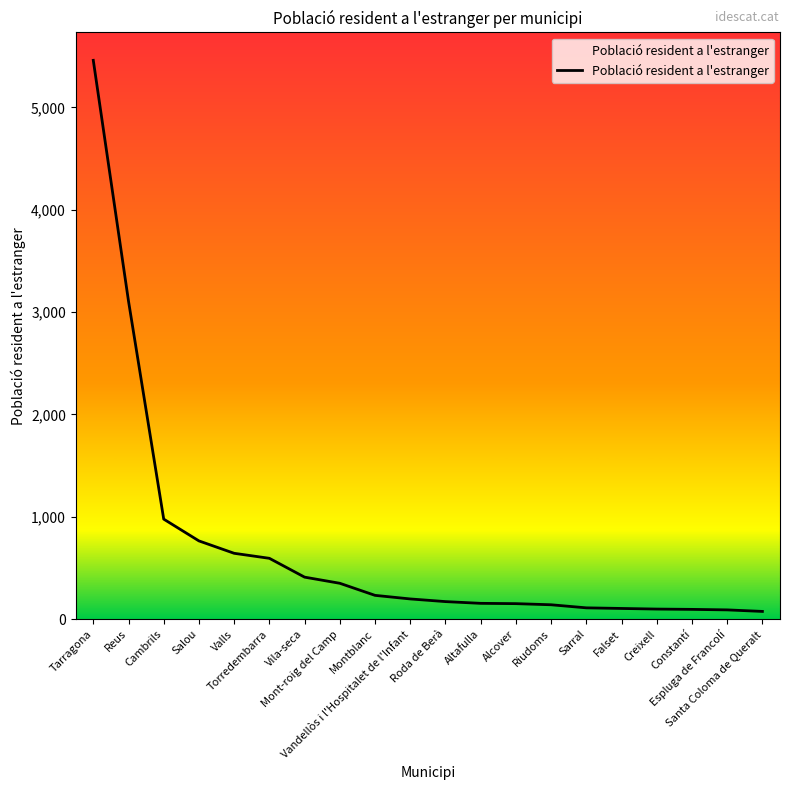

Does the chart display data point markers on the line(s)?

No